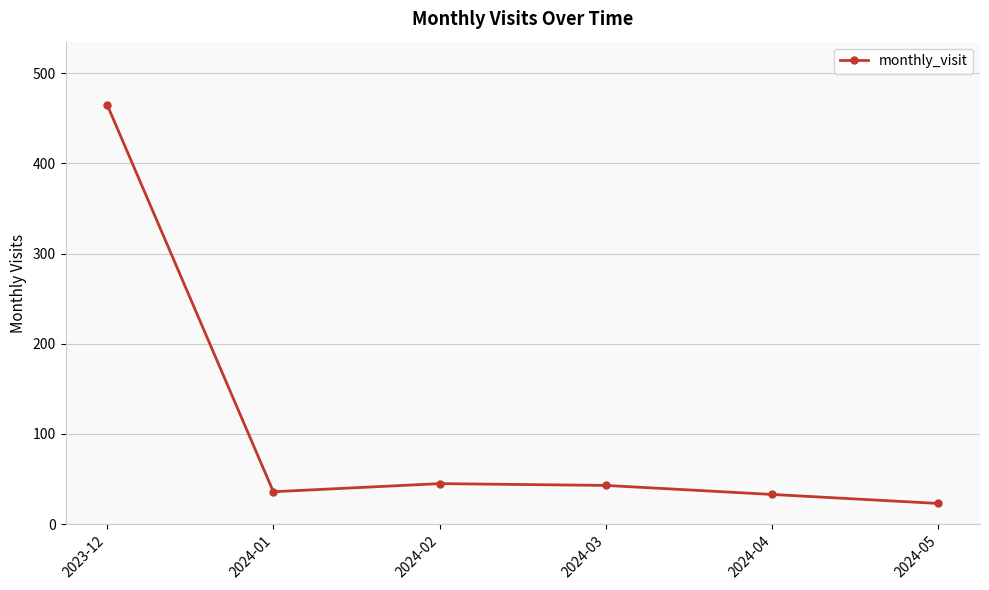

Is it true that the value at 2023-12 is 465?

True